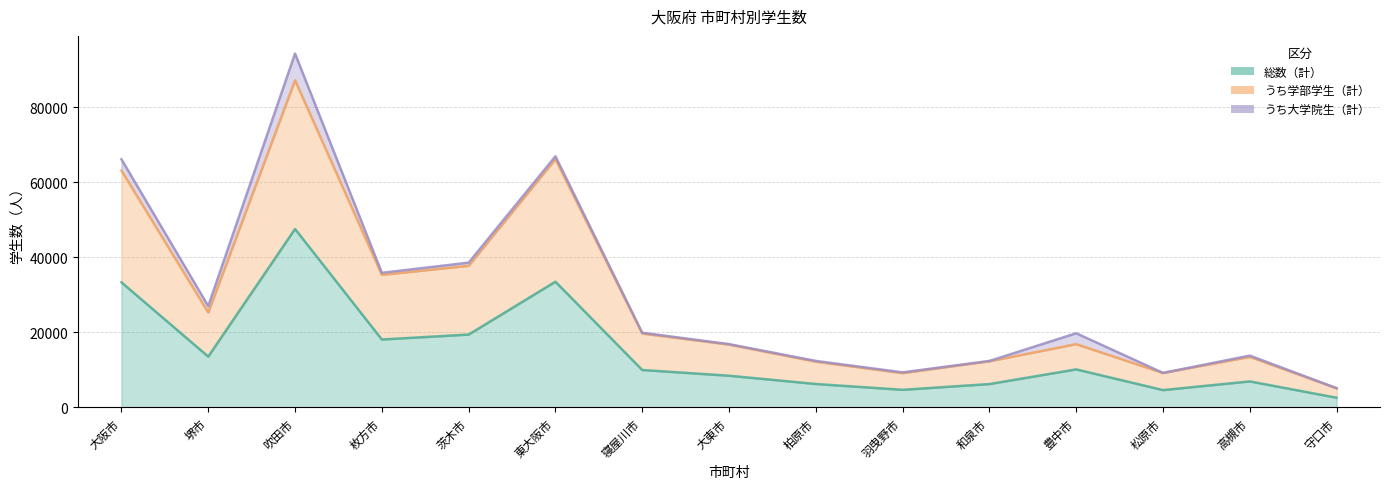

Which series has the widest spread of values?

うち学部学生（計）